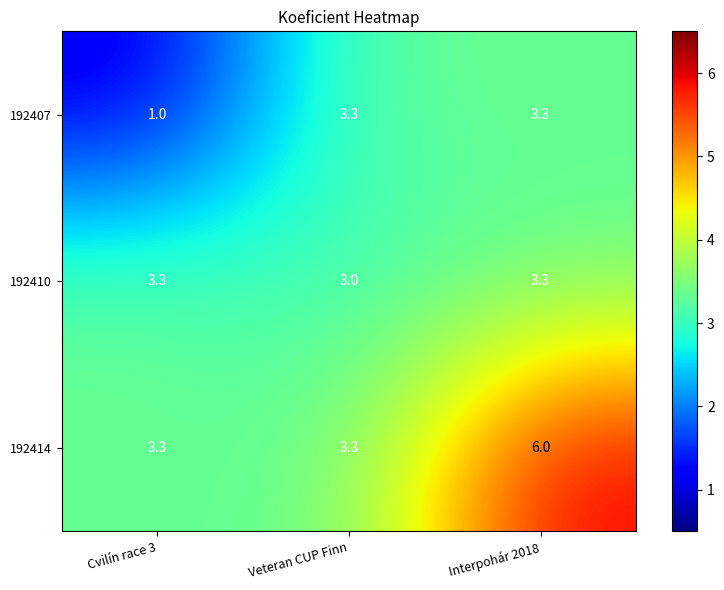

How many data points does each series have?

3